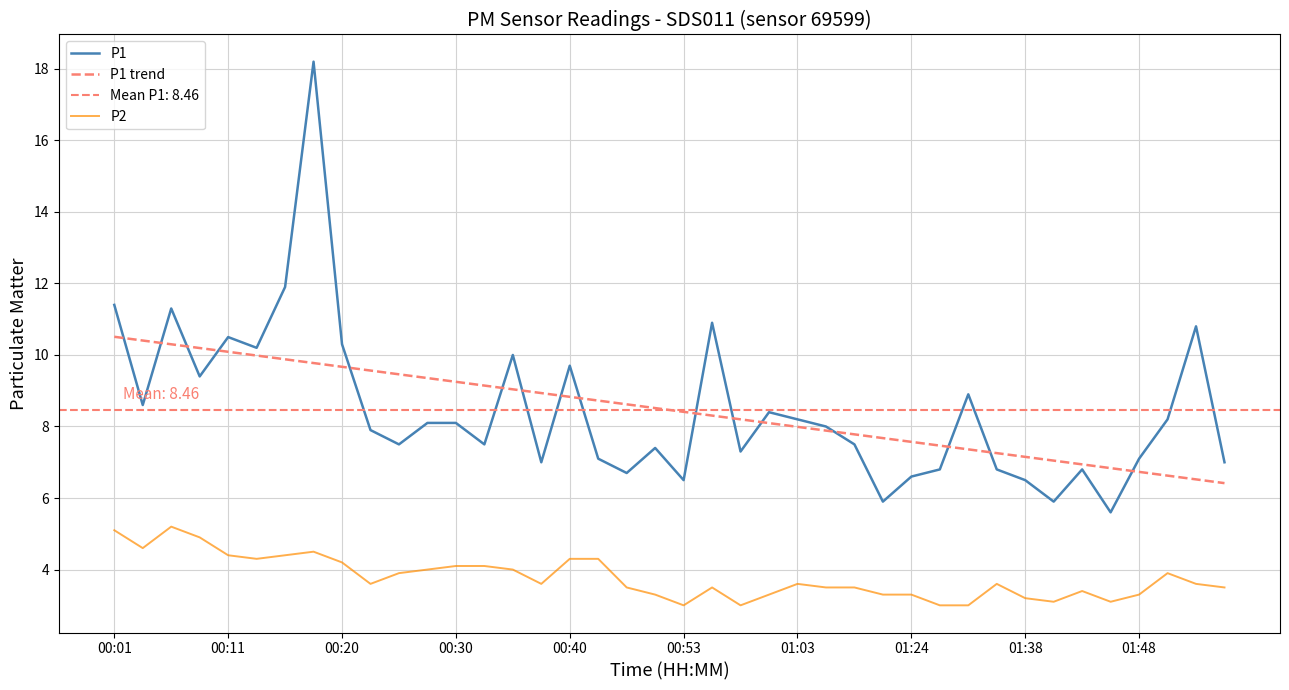

Is it true that P1 equals 7.1 at 01:48?

True